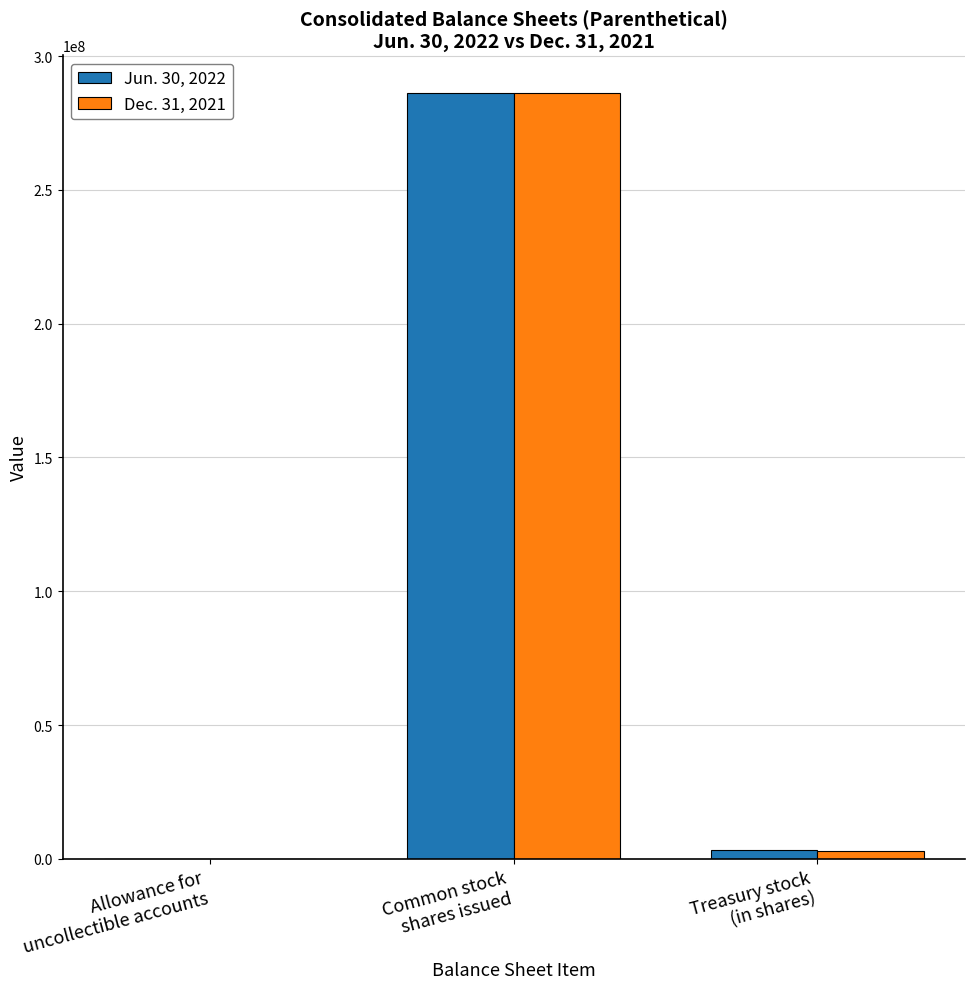

What are all the series names shown in the legend?

Jun. 30, 2022, Dec. 31, 2021